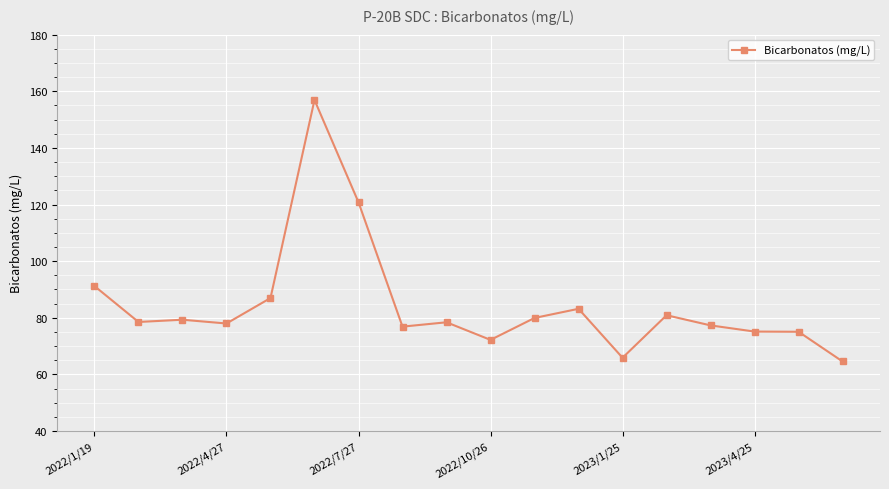

What is the value of the 8th point from the left?

76.9